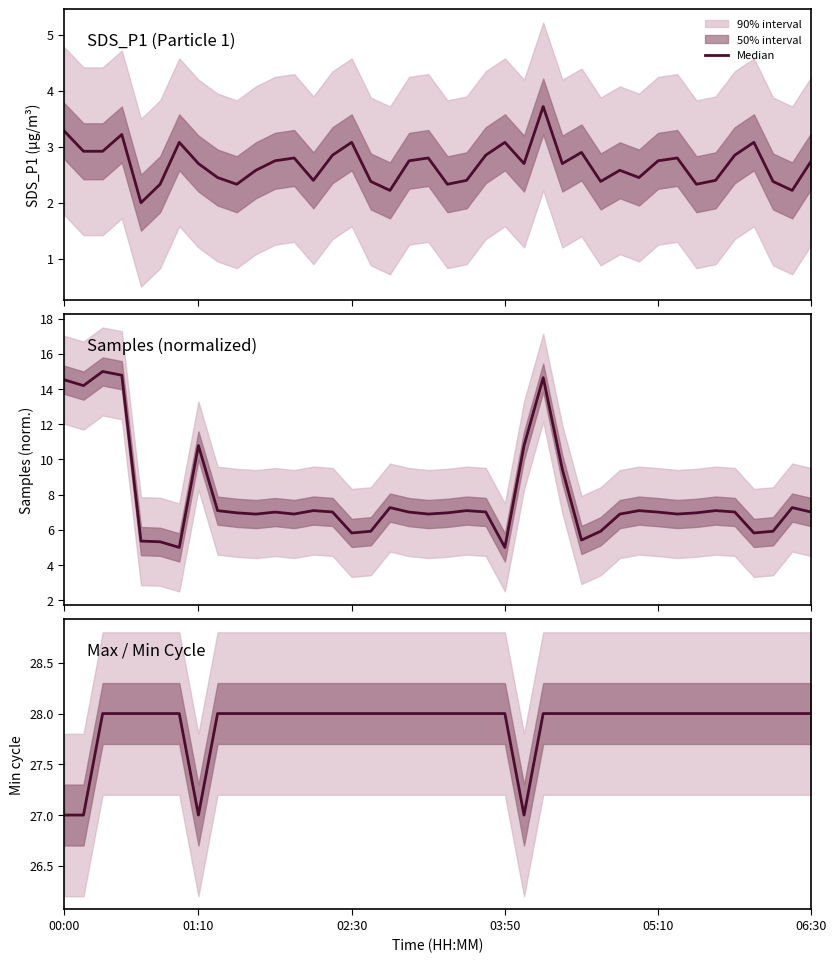

What is the difference between the second highest and second lowest values?

1